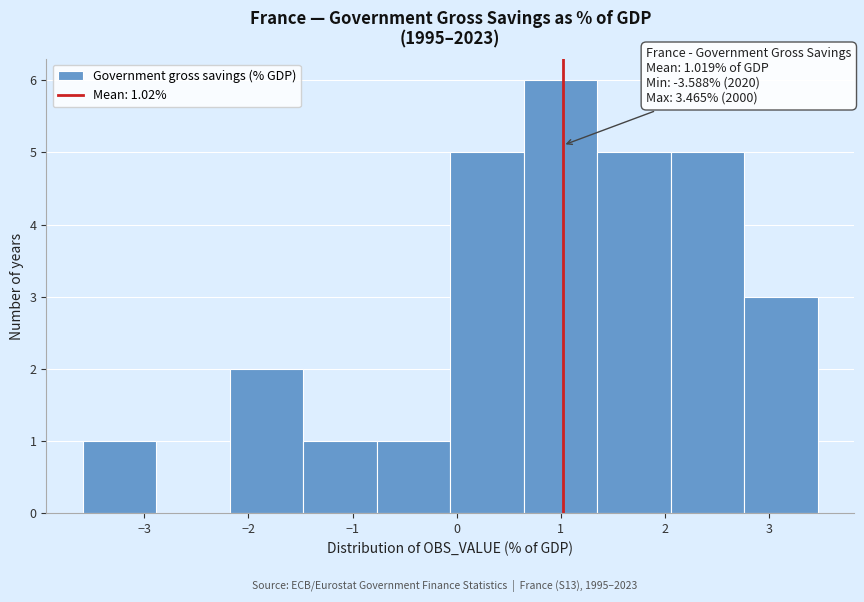

Which range on the x-axis has the tallest bar?

0.6 to 1.3